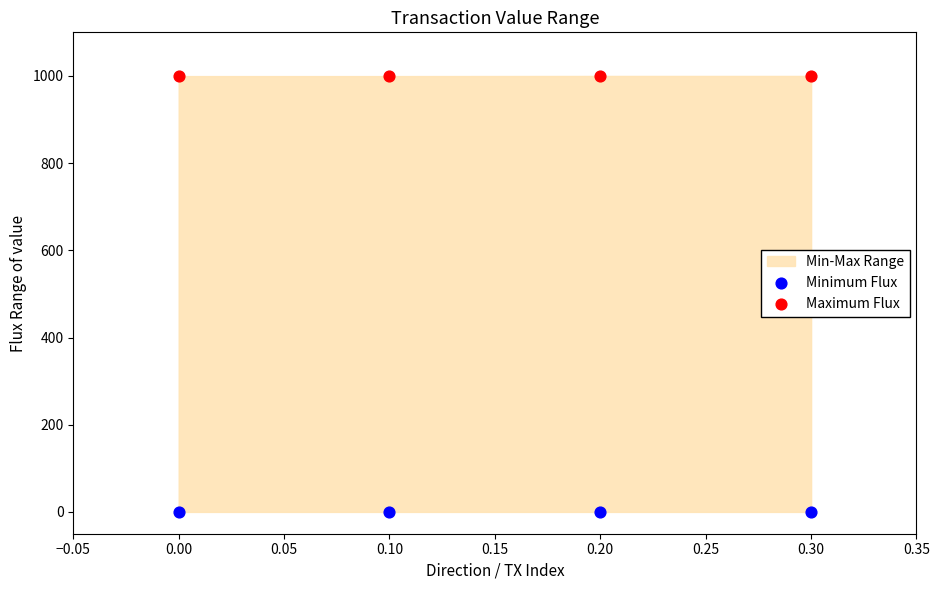

Which series reaches the maximum Y coordinate?

Maximum Flux